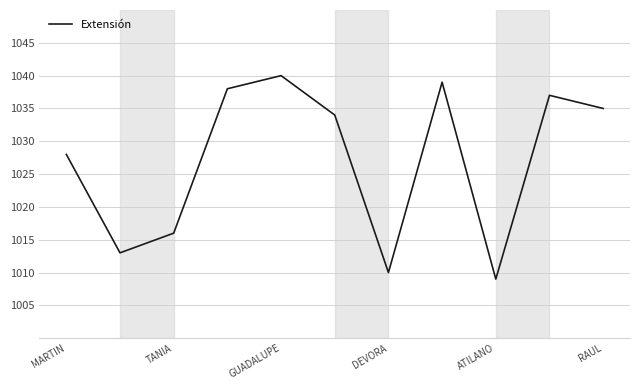

What is the difference between the maximum and minimum values?

31